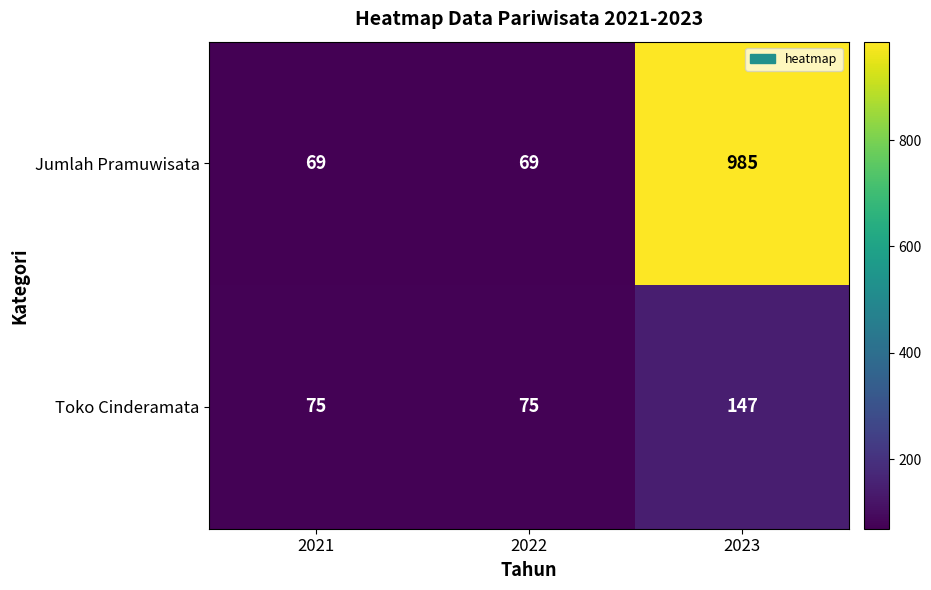

How many categories are shown in the chart?

3